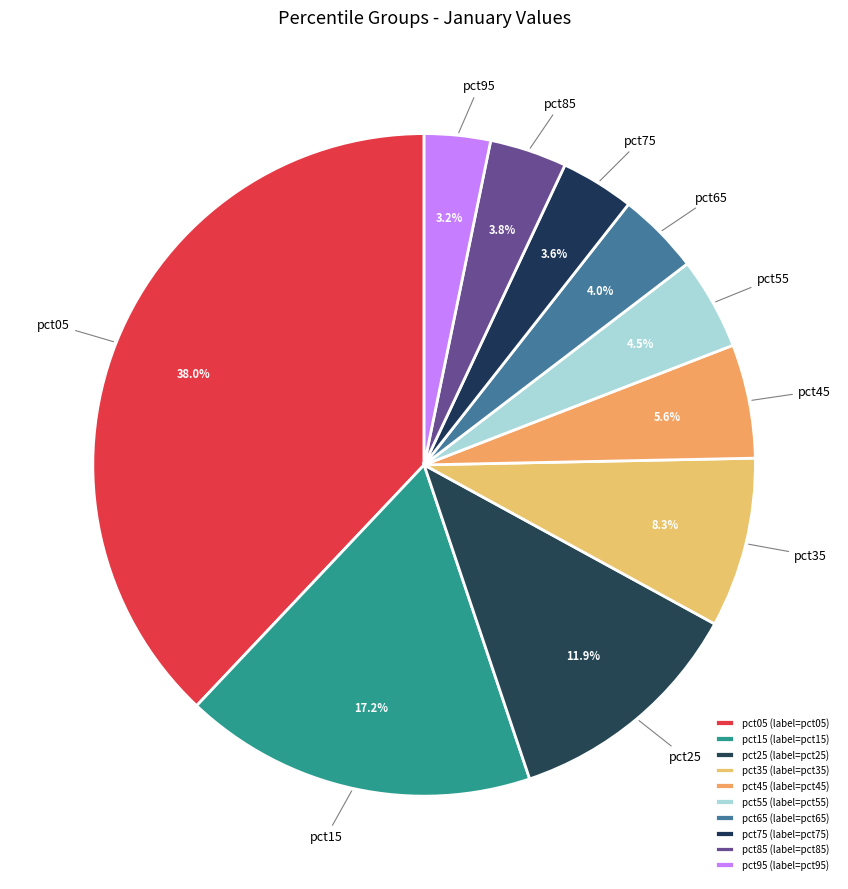

What is the total percentage of pct15 and pct65?

21.2%